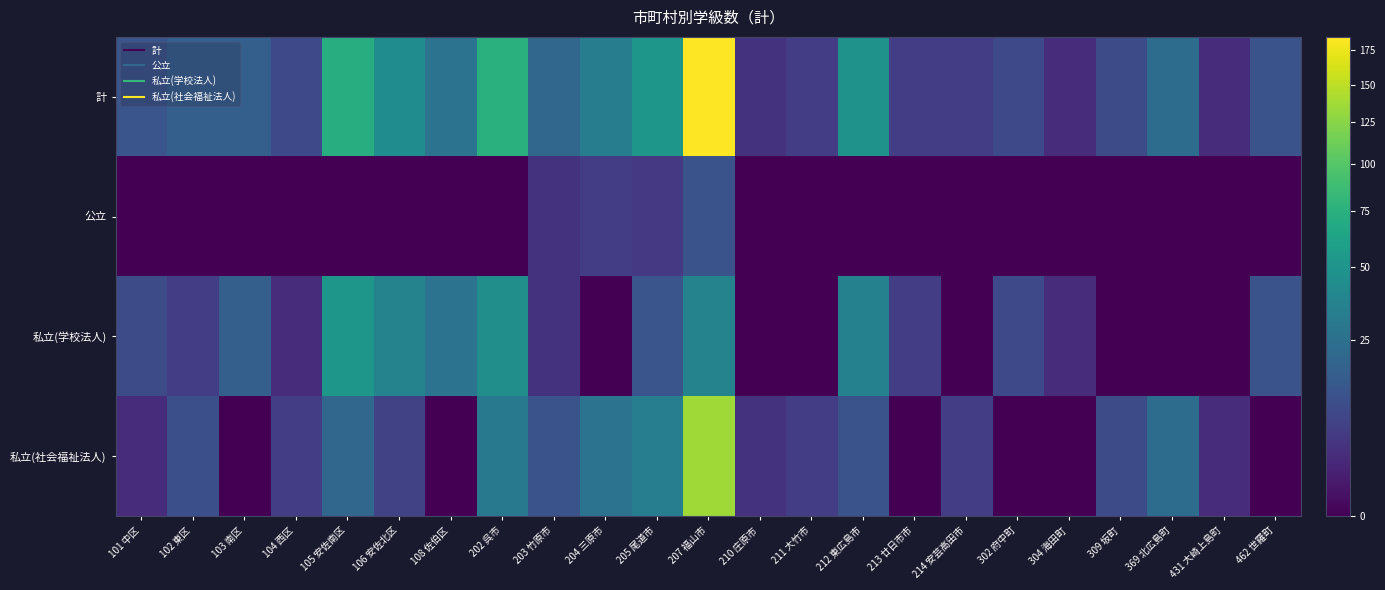

What is the spread (max minus min) of values at 202 呉市?

75